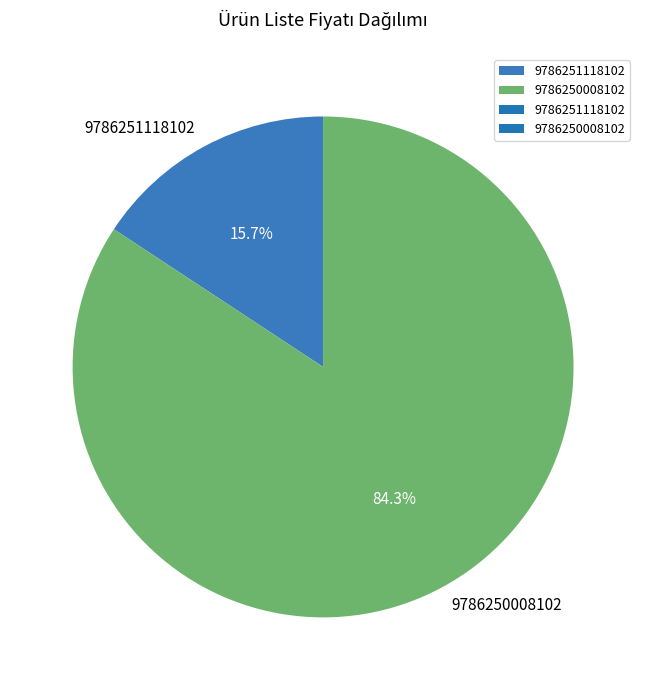

Is there any slice that represents more than half of the pie?

Yes